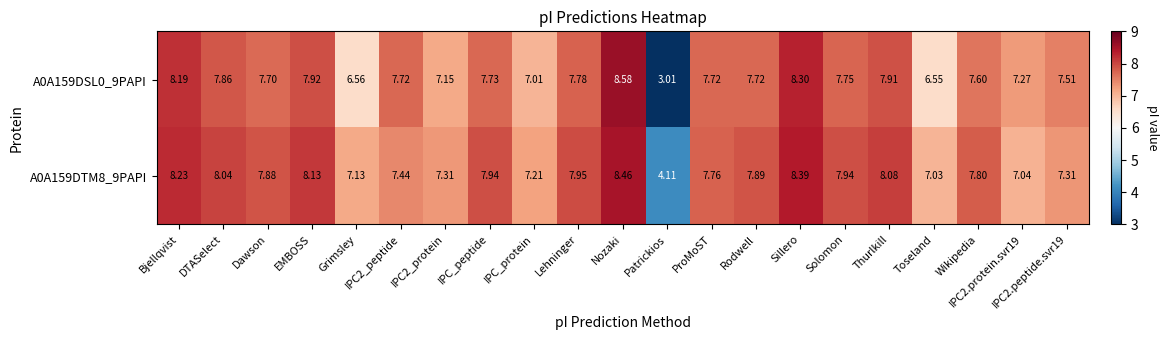

List the series in order of their peak value, highest first.

A0A159DSL0_9PAPI, A0A159DTM8_9PAPI